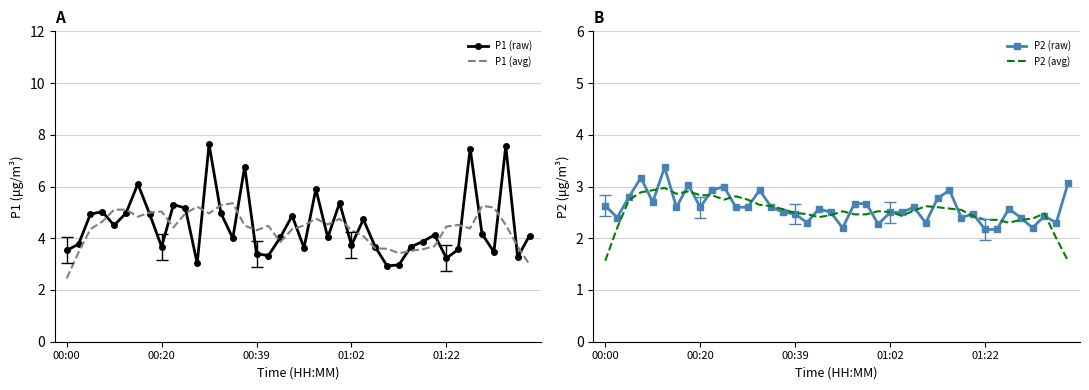

What is the spread (max minus min) of values at 23?

3.1